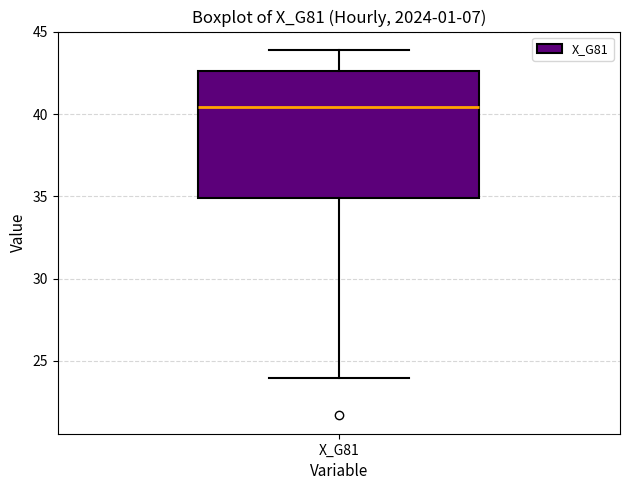

Where does the lower whisker of the box for X_G81 end on the y-axis? The values are not printed on the chart, so give them approximately, as read against the axis.

24.0